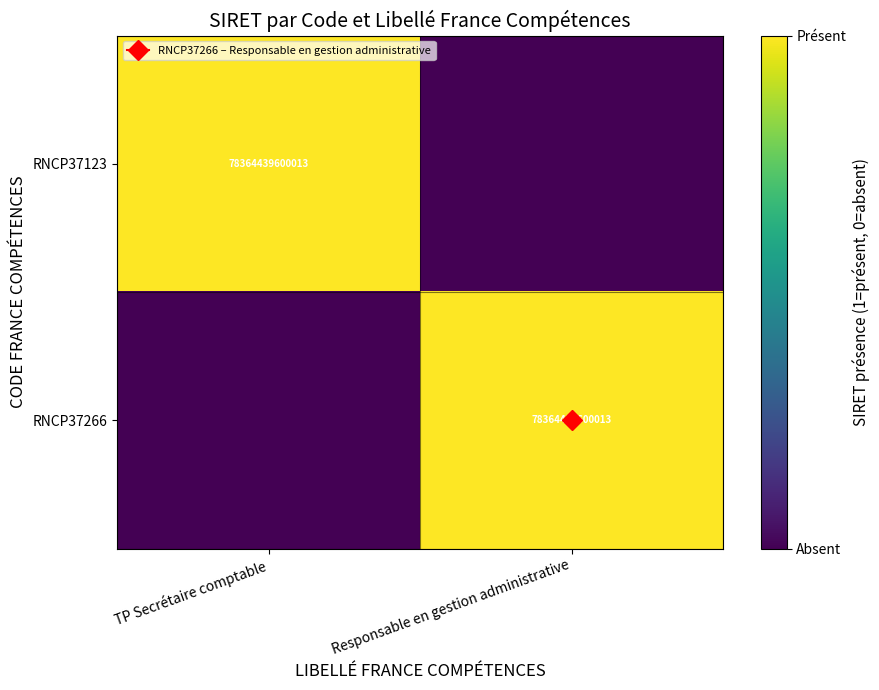

The RNCP37266 series shows 0 at TP Secrétaire comptable. True or false?

True